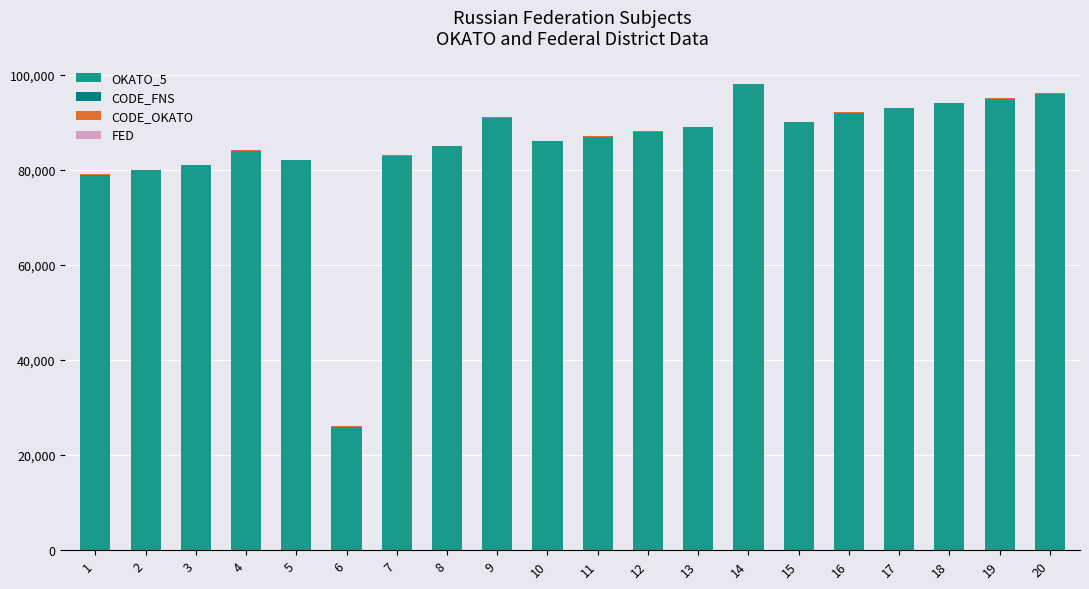

At which label is CODE_FNS closest to 10?

10